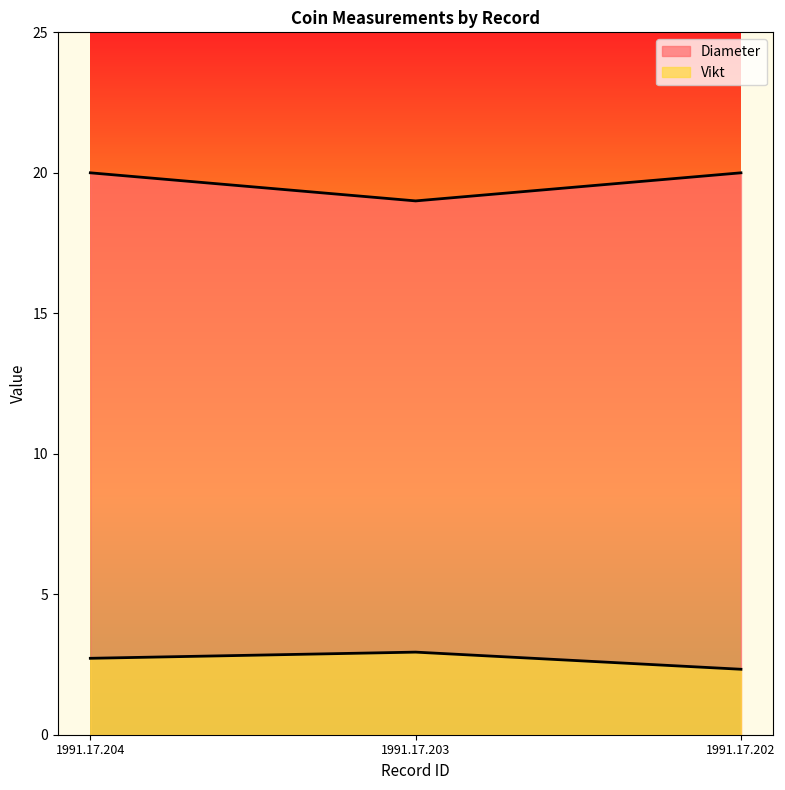

Reading left to right, transcribe all the data shown in this chart.

Vikt: 2.7	2.9	2.3
Diameter: 20.0	19.0	20.0